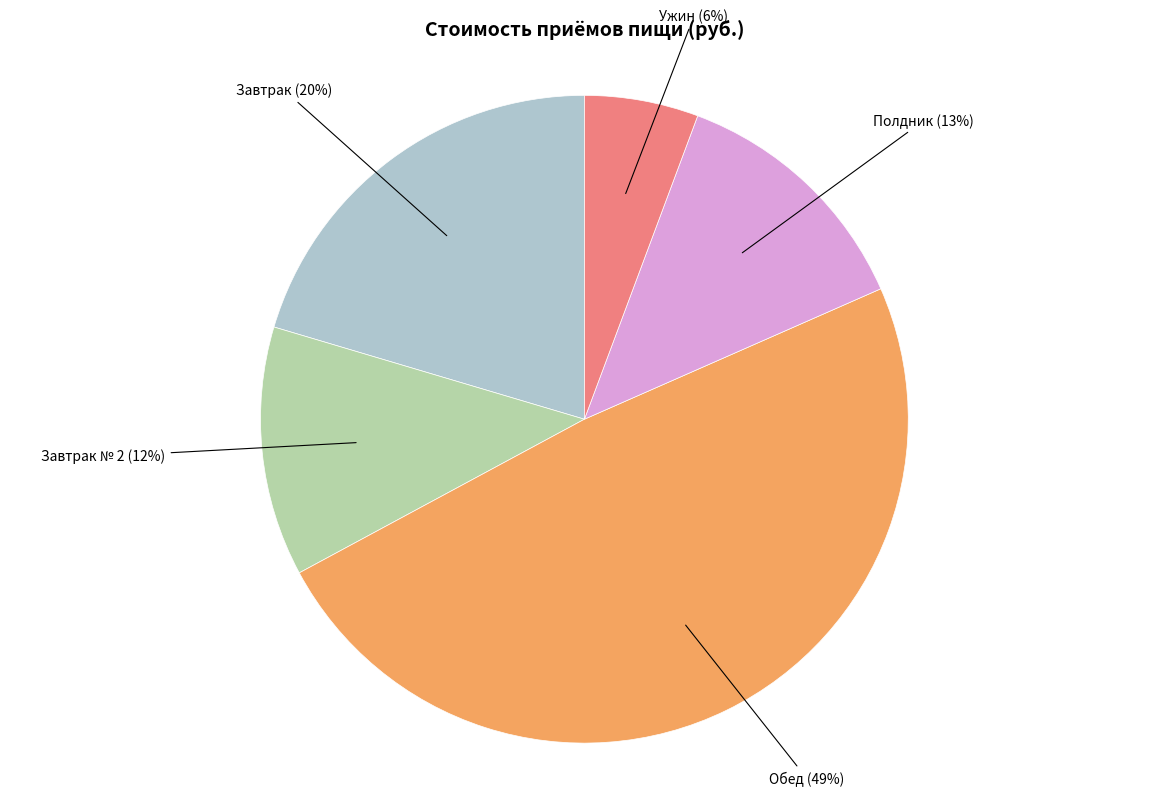

Is there any slice that represents more than half of the pie?

No